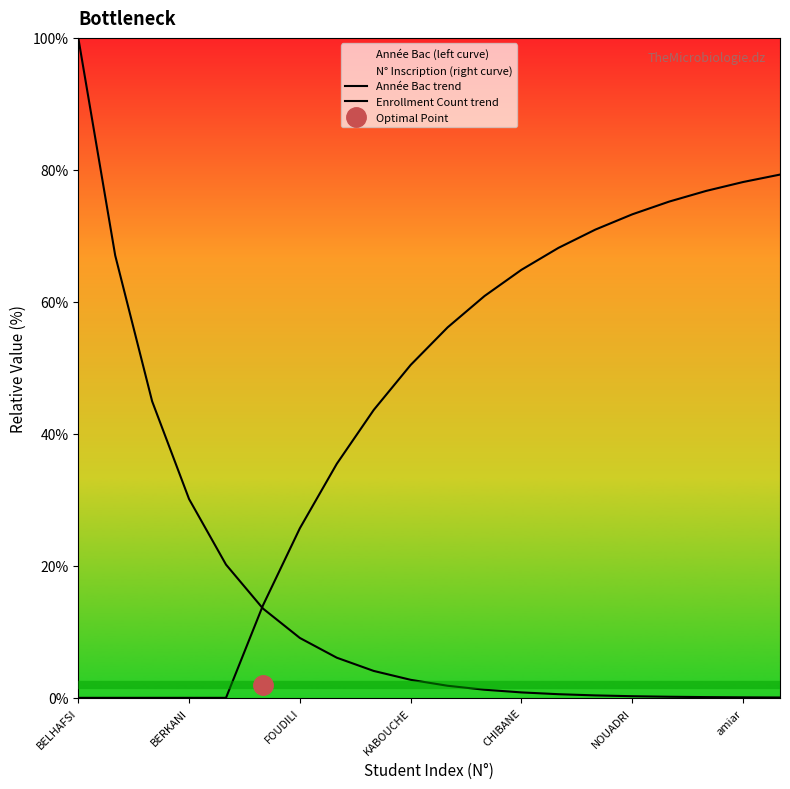

List the series in order of their peak value, highest first.

Année Bac trend, Enrollment Count trend